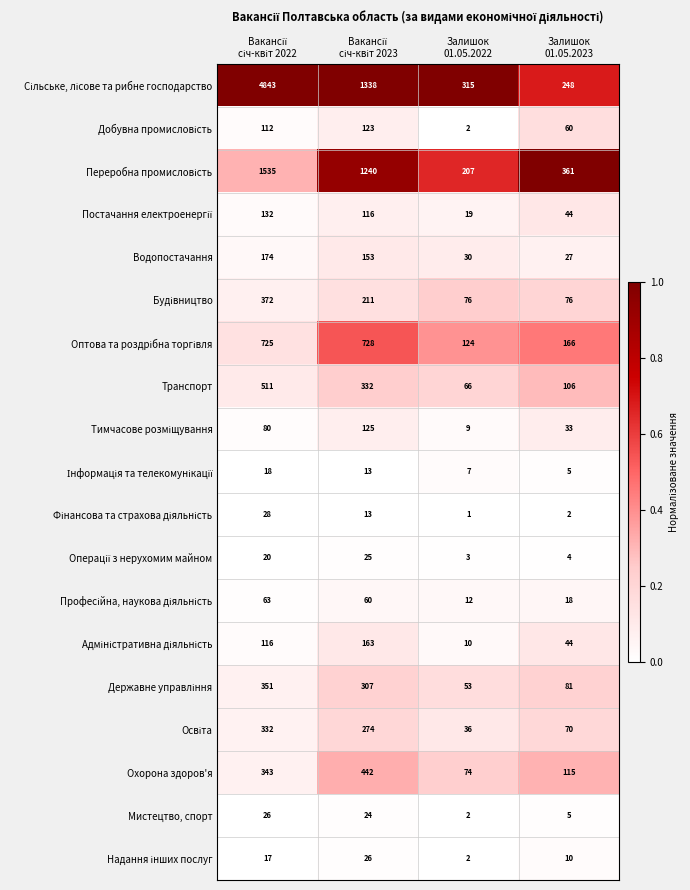

What is the maximum value shown in the chart?

4843